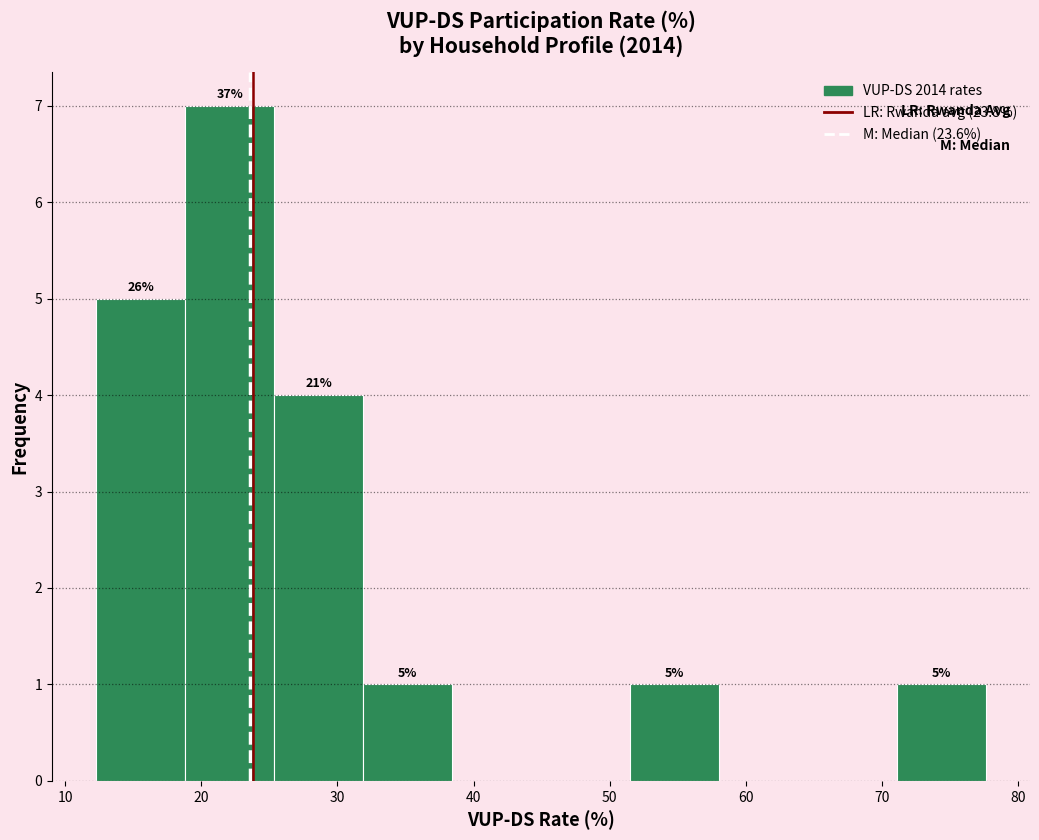

Which range on the x-axis has the tallest bar?

19 to 25